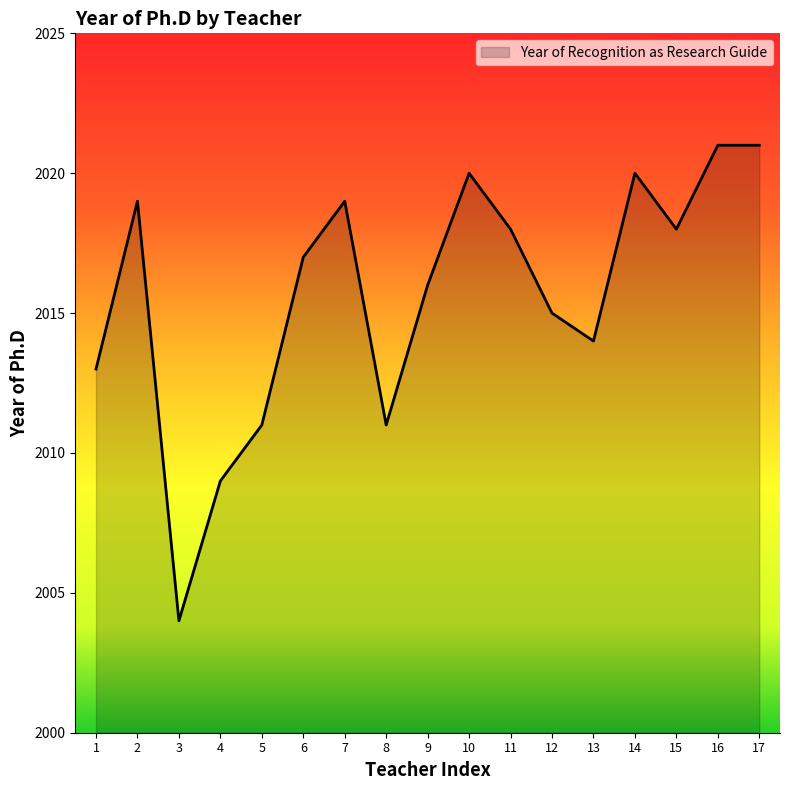

True or false: the data shows 2017 at 6.

True